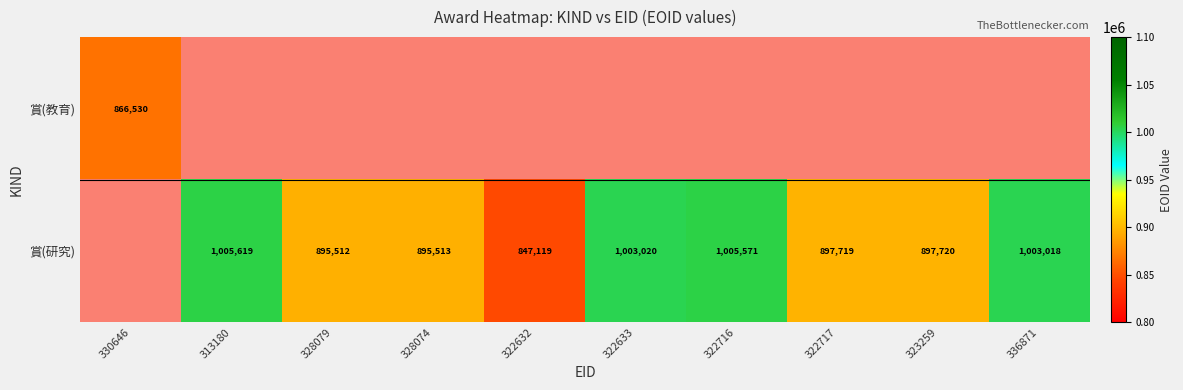

What is the sum of the 賞(研究) values at 328079 and 323259?

1793232